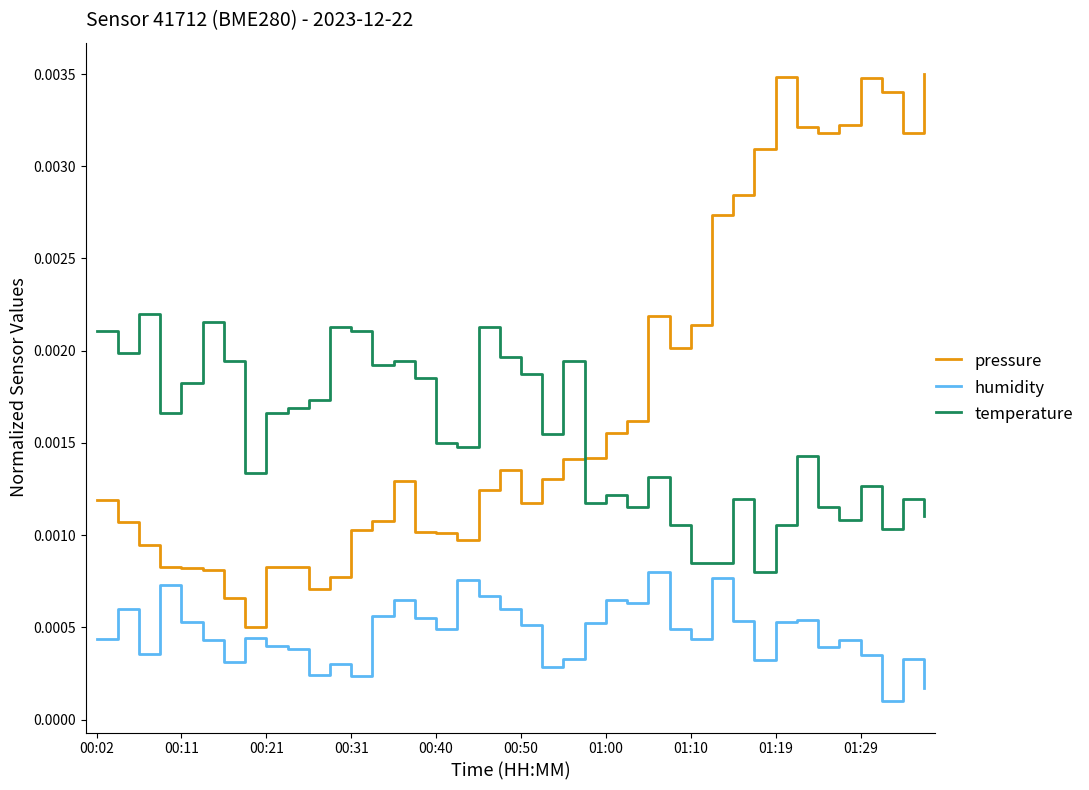

True or false: pressure and humidity cross at least once.

False